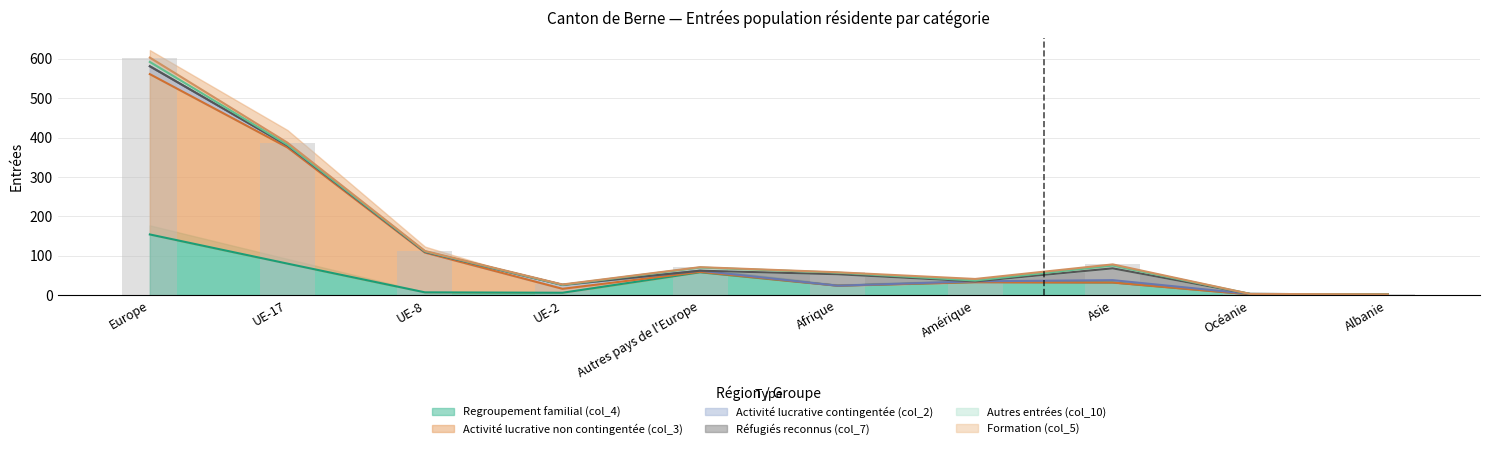

Which series has the largest total across all categories?

Activité lucrative non contingentée (col_3)